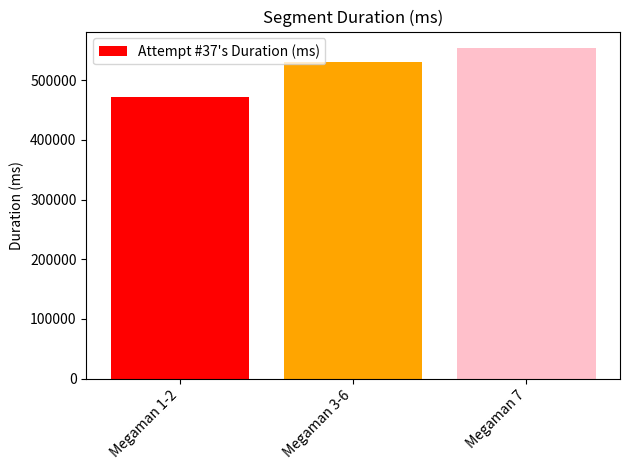

What is the greatest value displayed?

553855